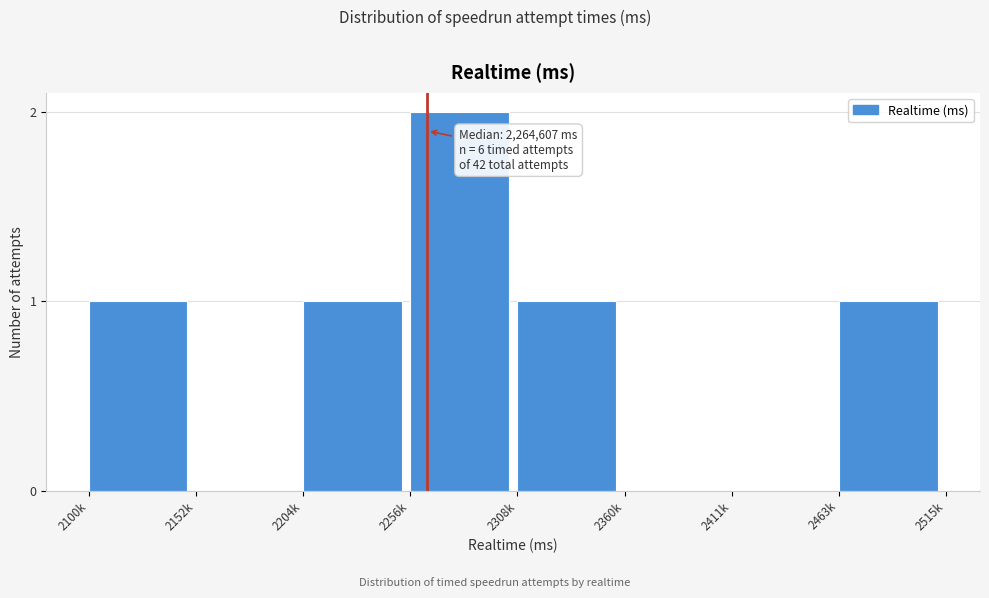

Reading left to right, transcribe all the data shown in this chart.

2100k=1	2152k=0	2204k=1	2256k=2	2308k=1	2360k=0	2411k=0	2463k=1